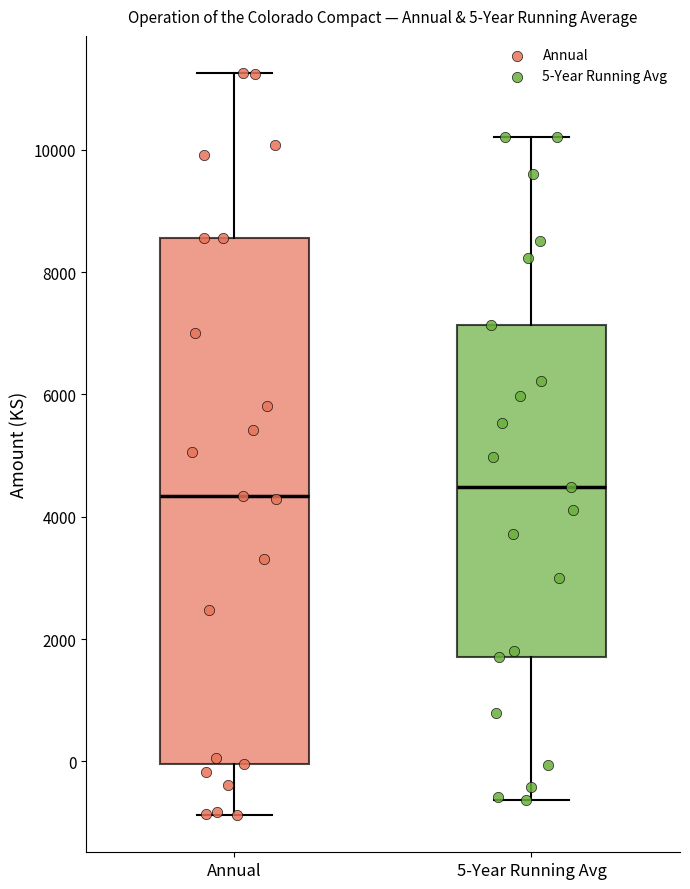

Comparing the boxes themselves (not the whiskers), which one is the tallest?

Annual